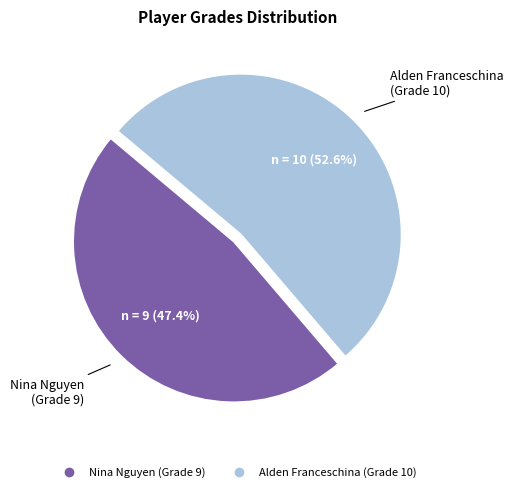

Is the sum of Nina Nguyen (Grade 9) and Alden Franceschina (Grade 10) greater than half?

Yes